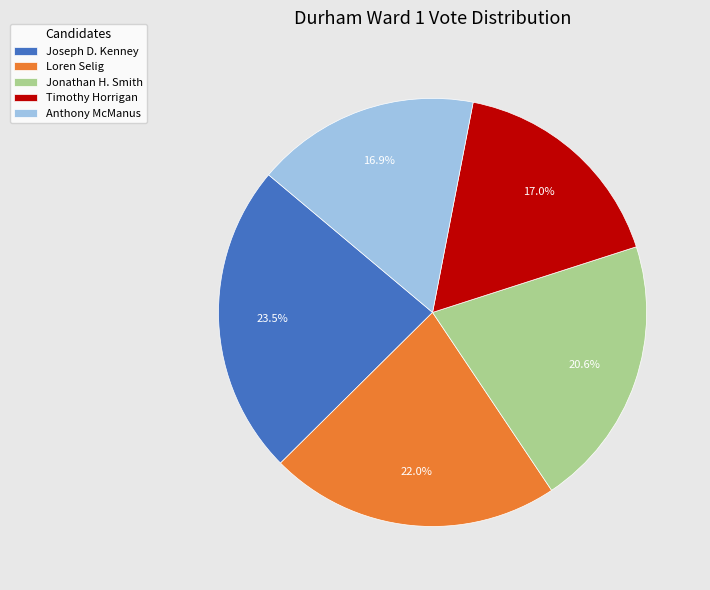

The Joseph D. Kenney slice represents 35% of the pie. True or false?

False